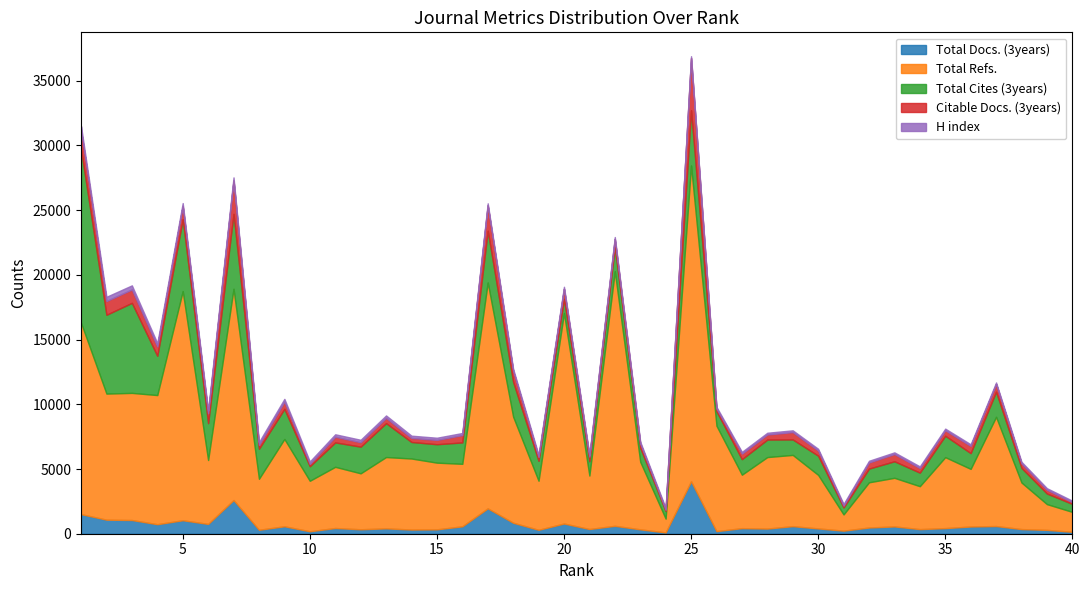

Which series has the largest range (max minus min)?

Total Refs.